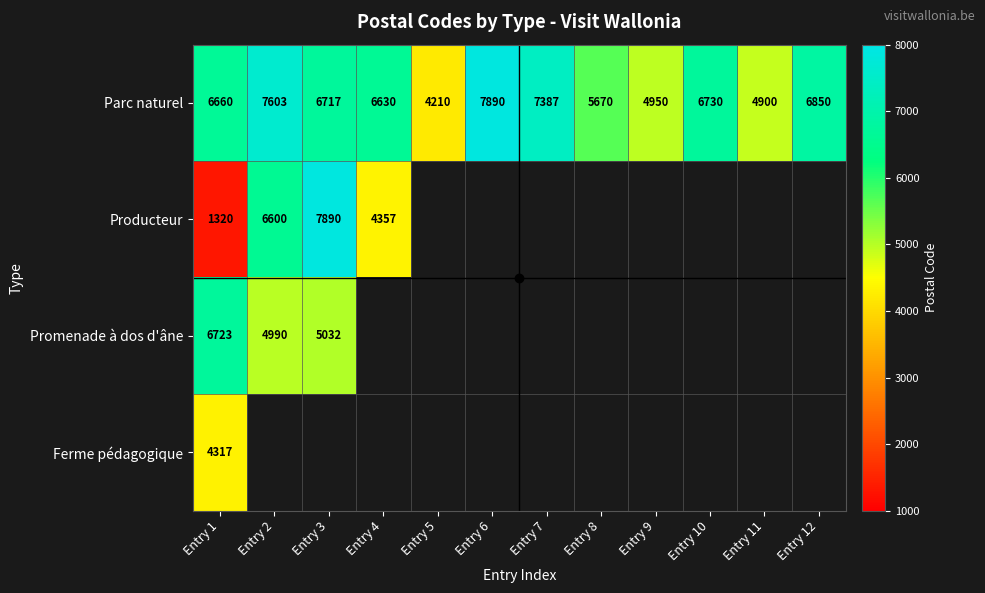

What is the maximum value for Promenade à dos d'âne?

6723.0